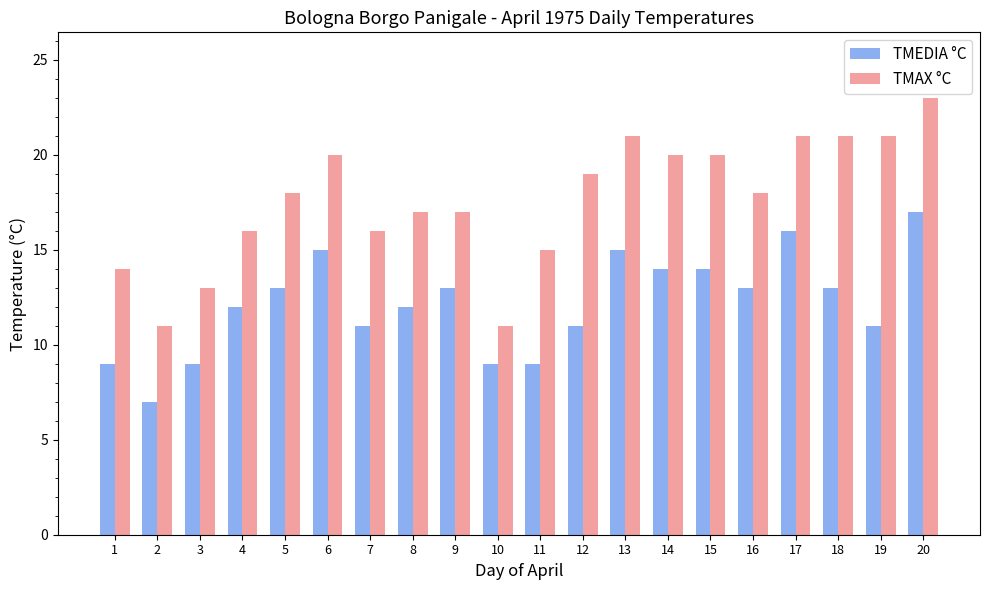

Which label corresponds to the smallest value in the chart?

2